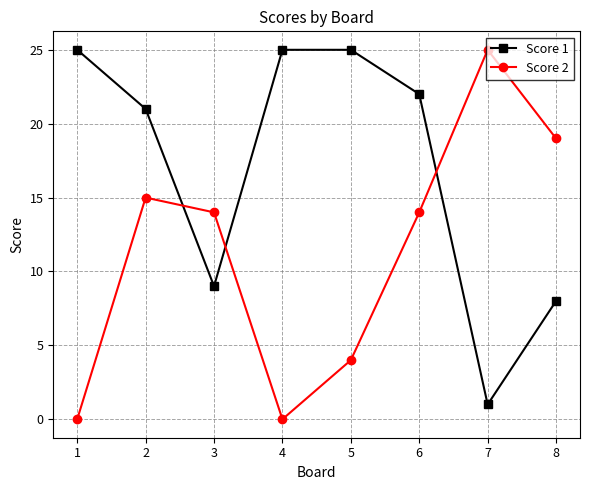

Rank the series by their average value, from highest to lowest.

Score 1, Score 2